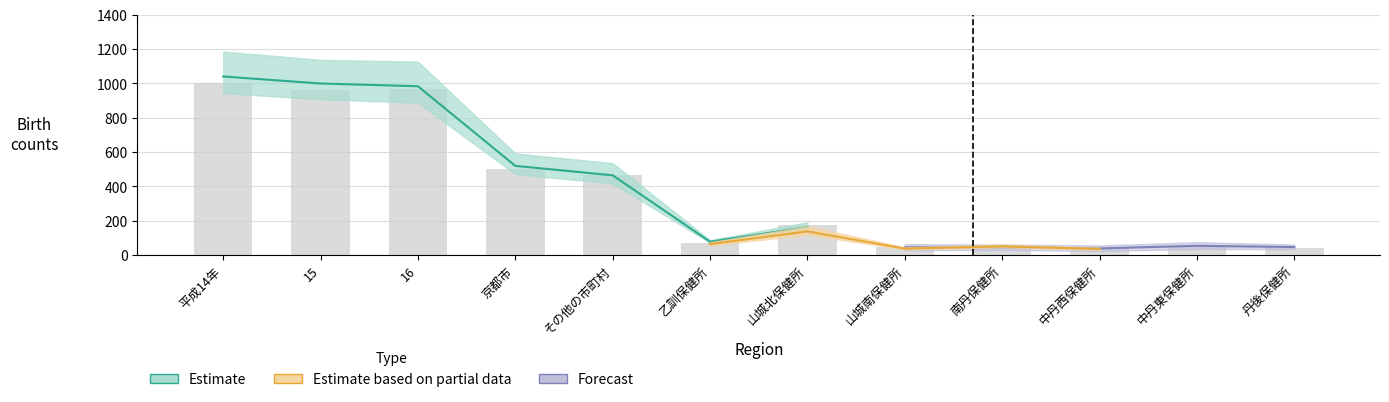

At which category is the sum across all series the highest?

平成14年